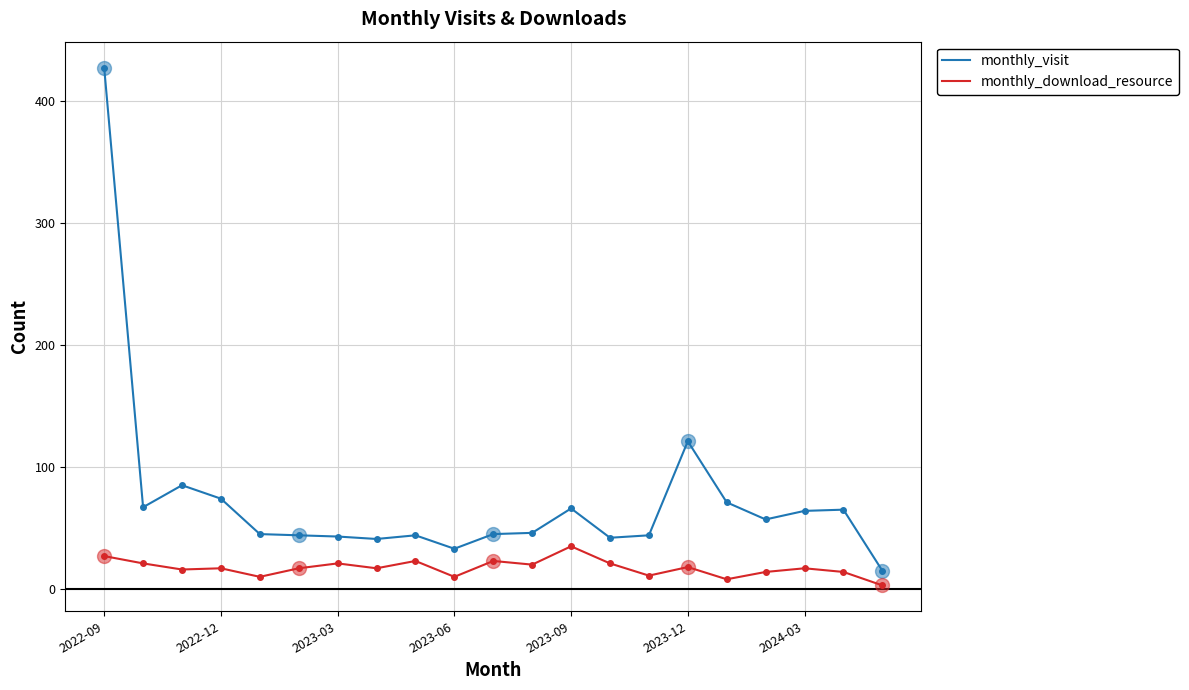

True or false: monthly_download_resource and monthly_visit intersect in this chart.

False